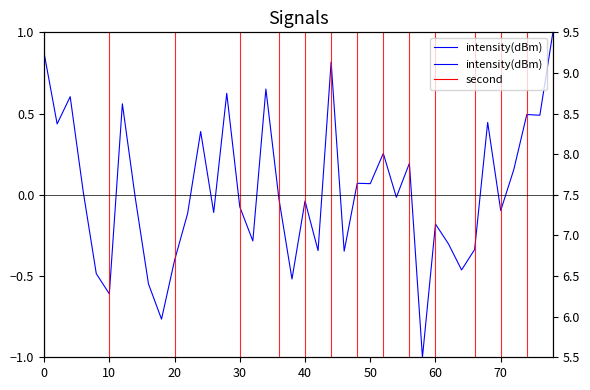

True or false: the data has more than 2 interior local peaks.

True